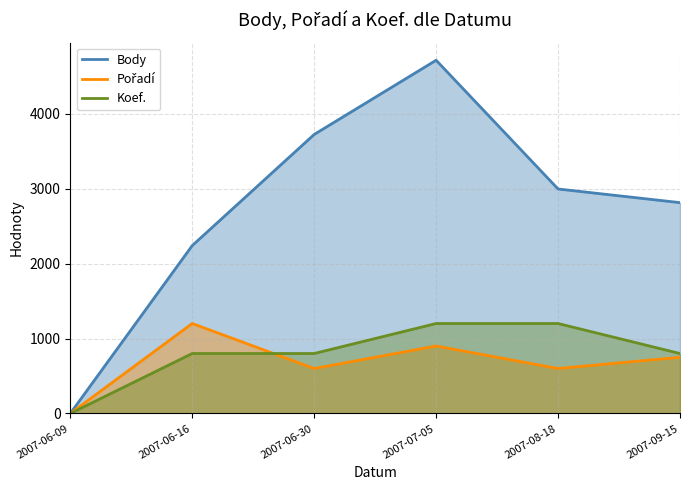

What is the greatest value displayed?

4711